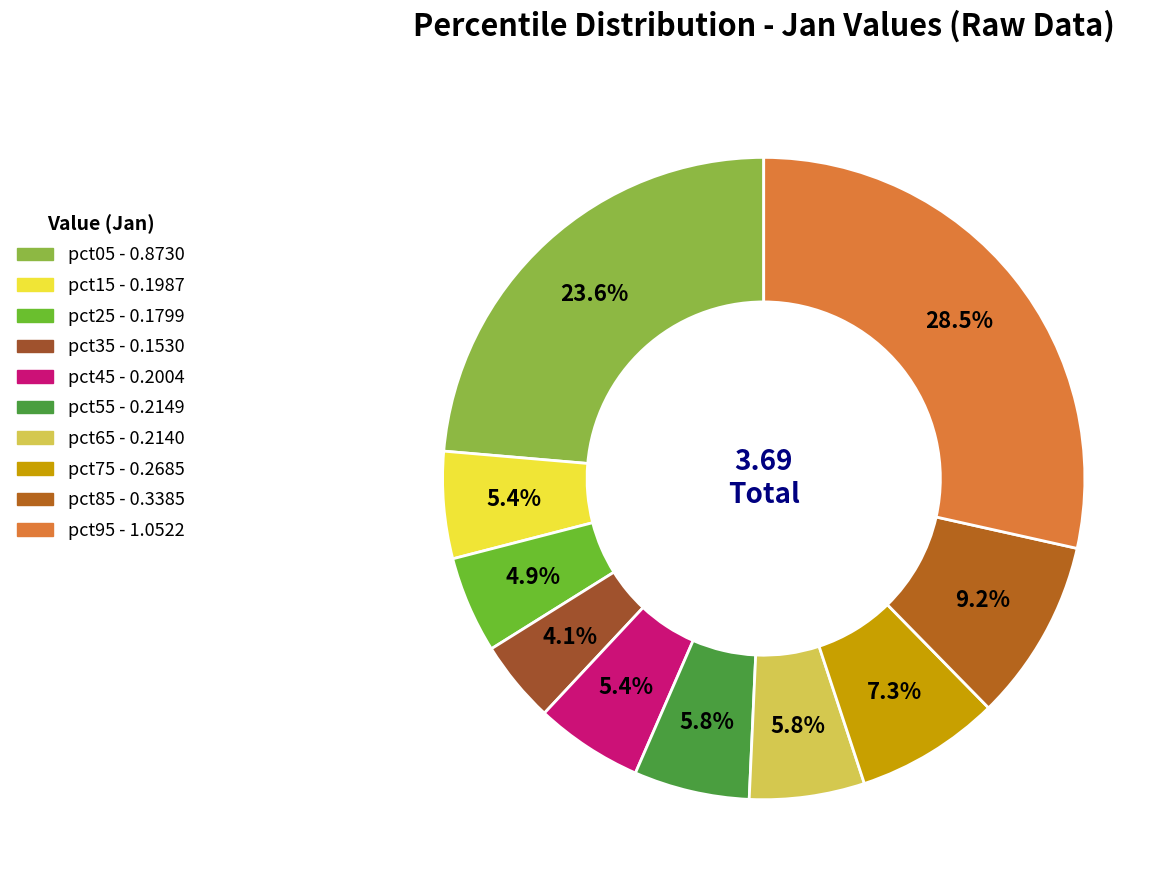

Is the sum of pct75 and pct95 greater than half?

No